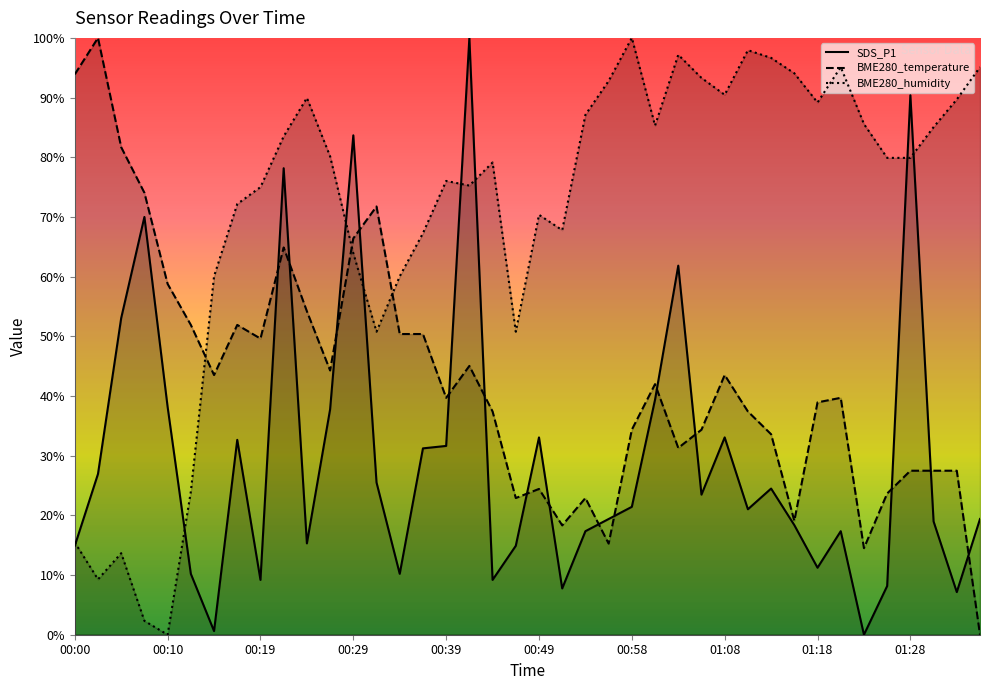

In BME280_temperature, how many points are lower than both neighbors (excluding endpoints)?

10